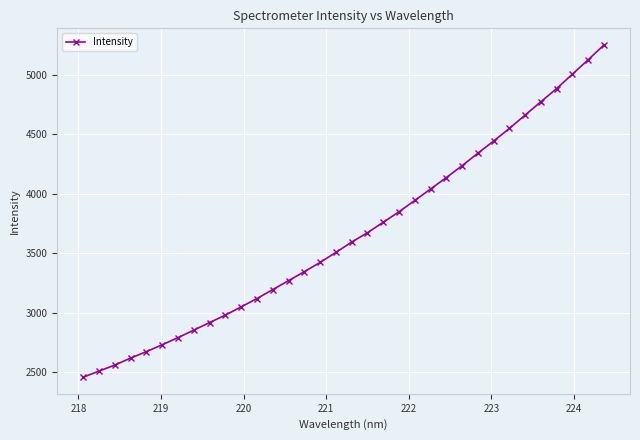

How many lines are shown in the chart?

1